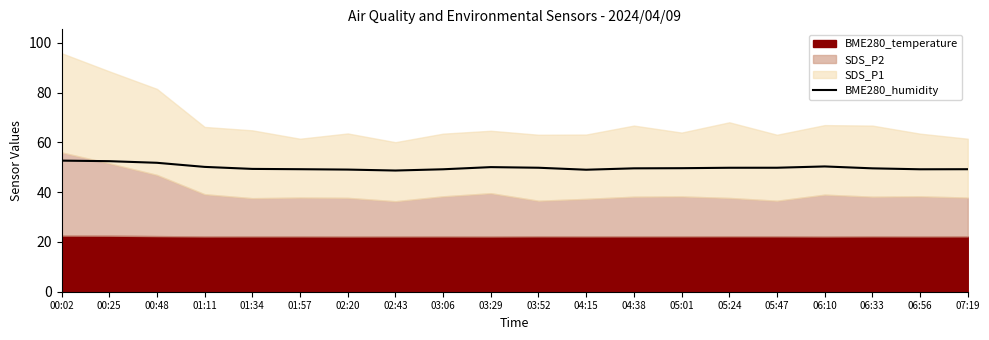

Is it true that BME280_humidity equals 84.7 at 03:06?

False